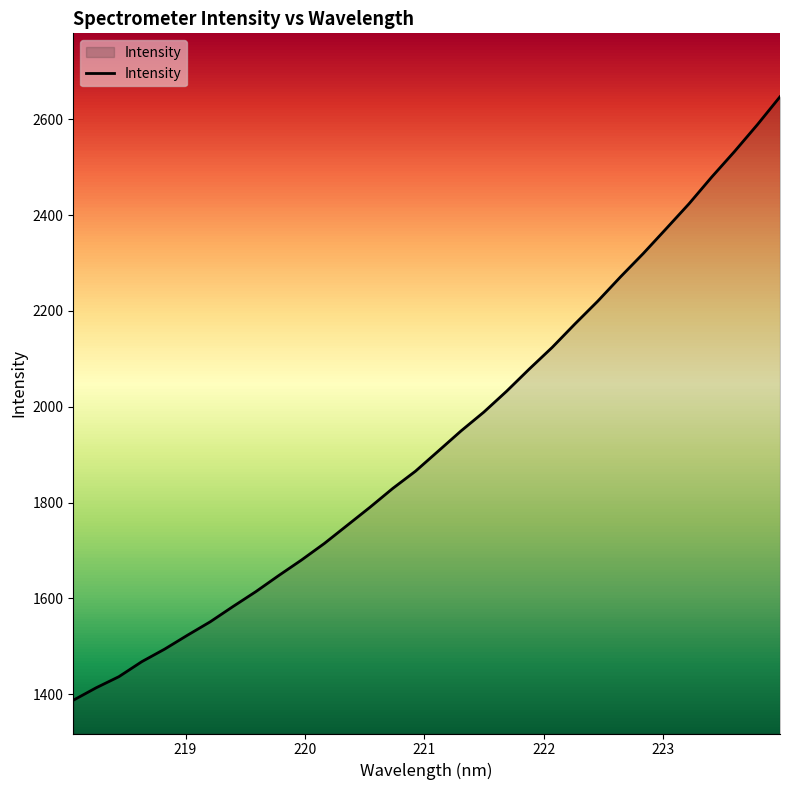

Count the number of values greater than 1907.

16